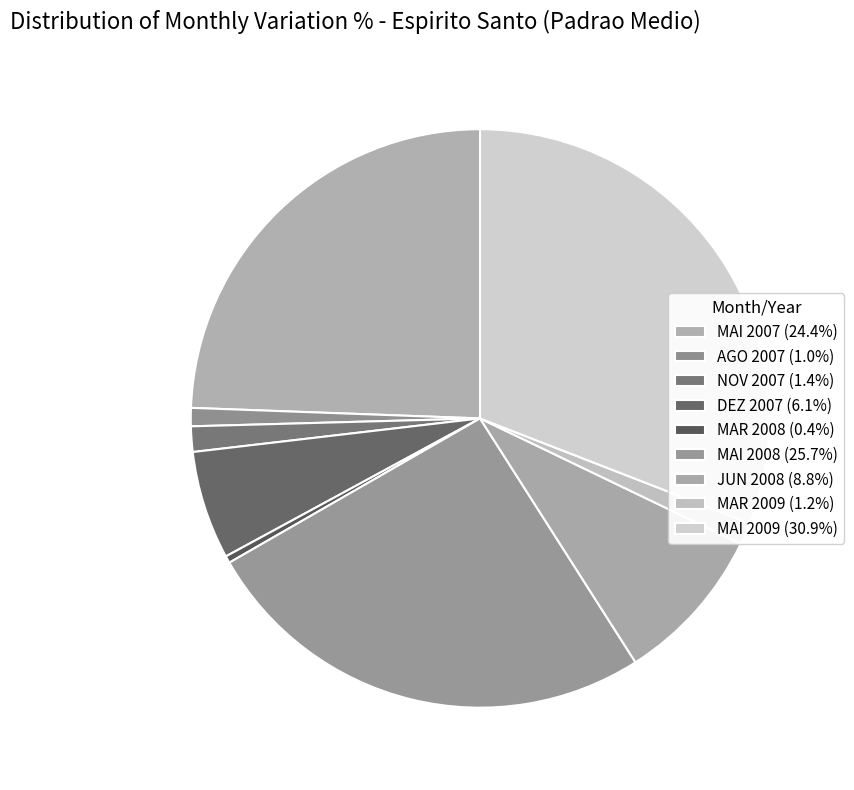

Count the number of slices in the pie.

9